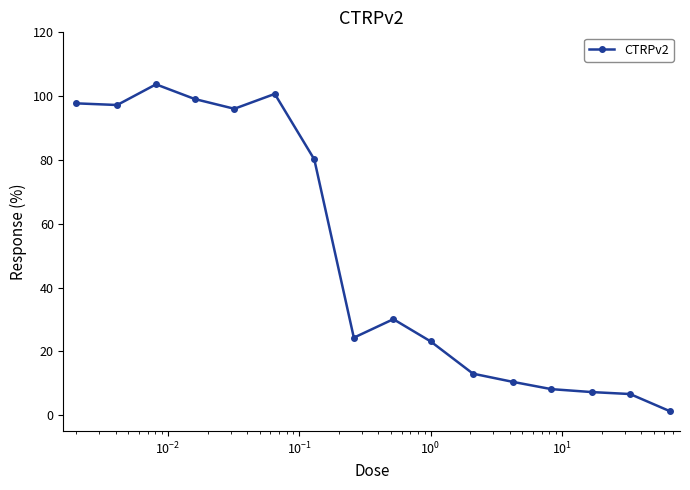

What is the value of the 6th point from the left?

100.7